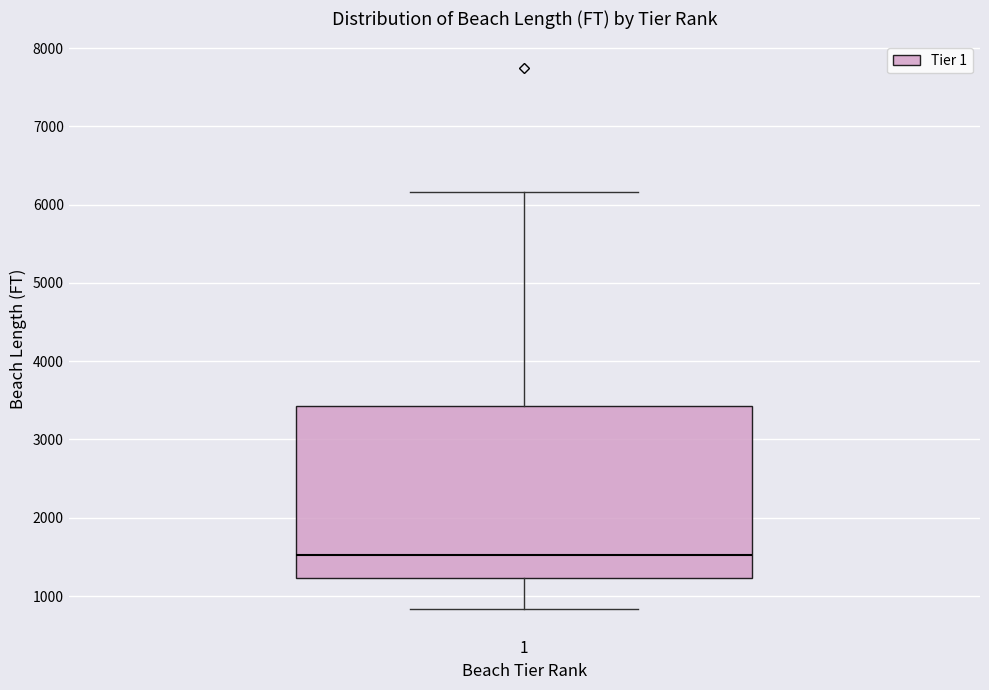

Read this box plot against the y-axis: the position of the median line, the range covered by the box, and the ends of both whiskers. The values are not printed on the chart, so give them approximately, as read against the axis.

median 1500, box 1200 to 3400, whiskers 800 to 6200